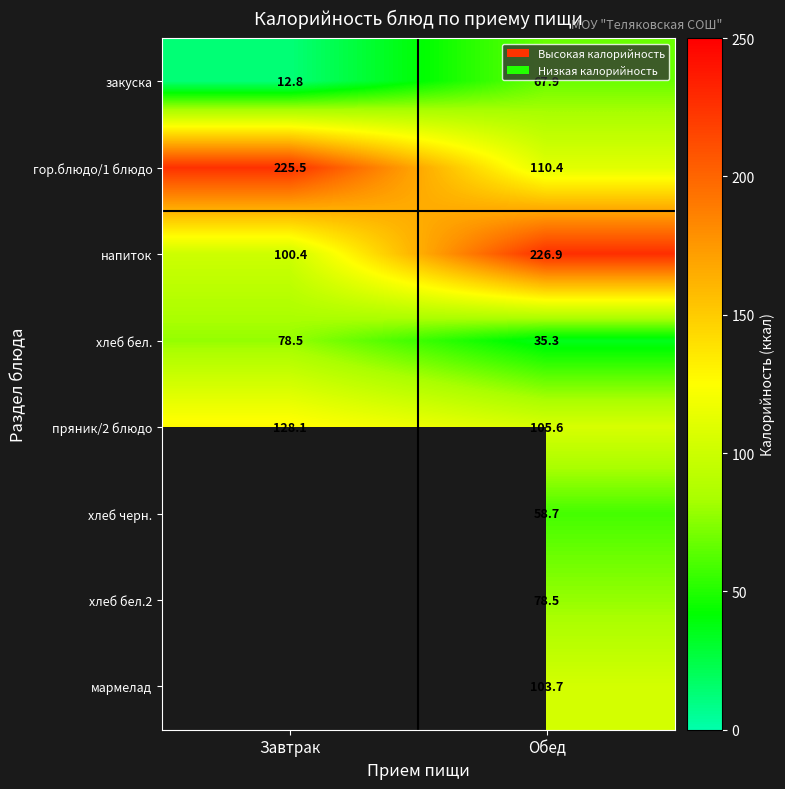

At which category is the sum across all series the highest?

Обед